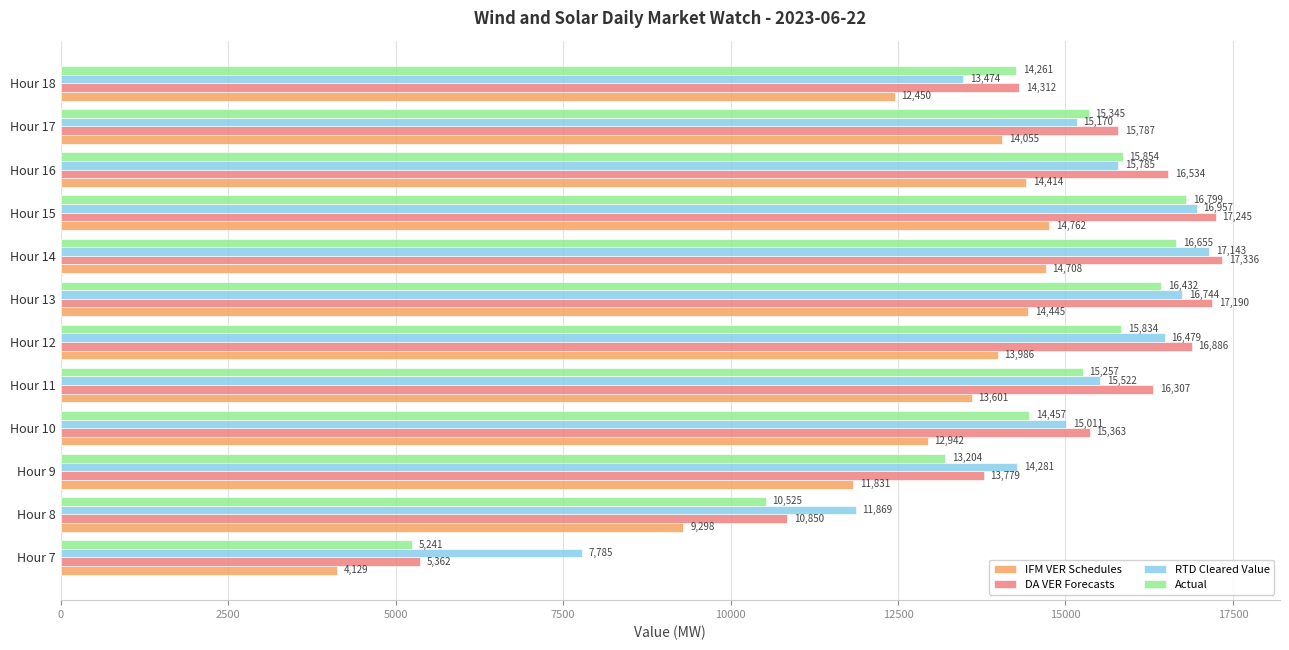

At which category is the sum across all series the highest?

Hour 14